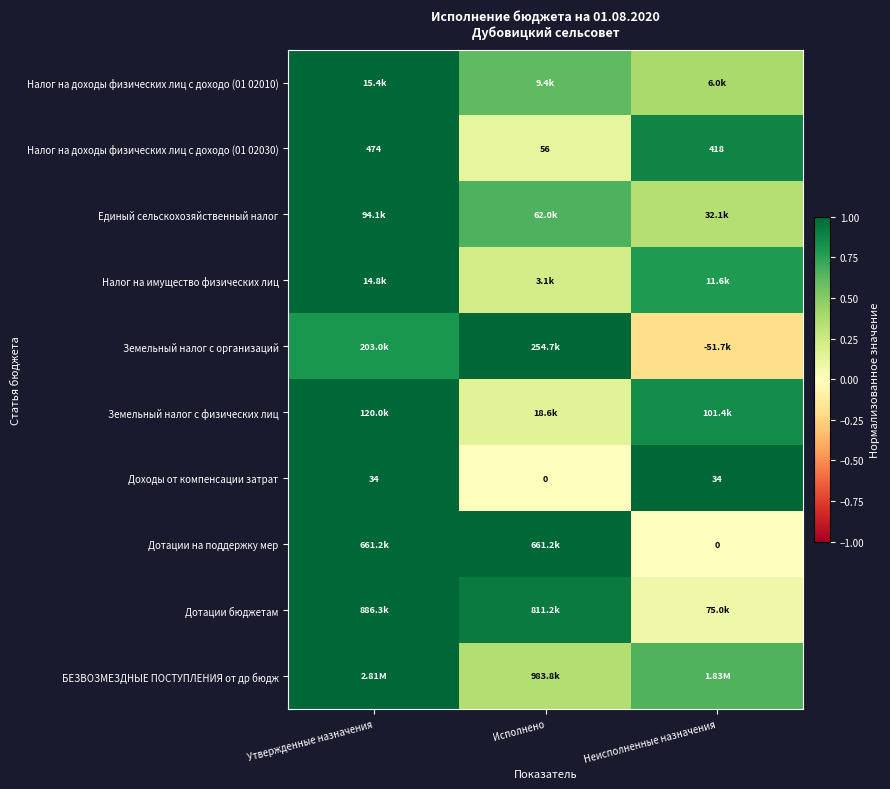

Which category has the lowest value in the Доходы от компенсации затрат series?

Исполнено